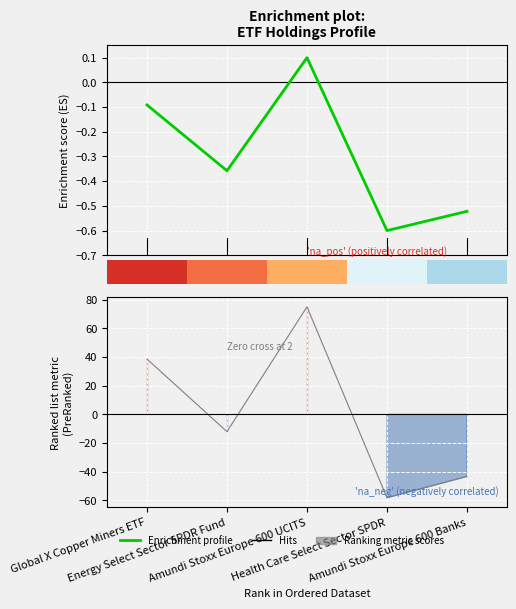

What is the difference between the values at 3 and 1?

0.2